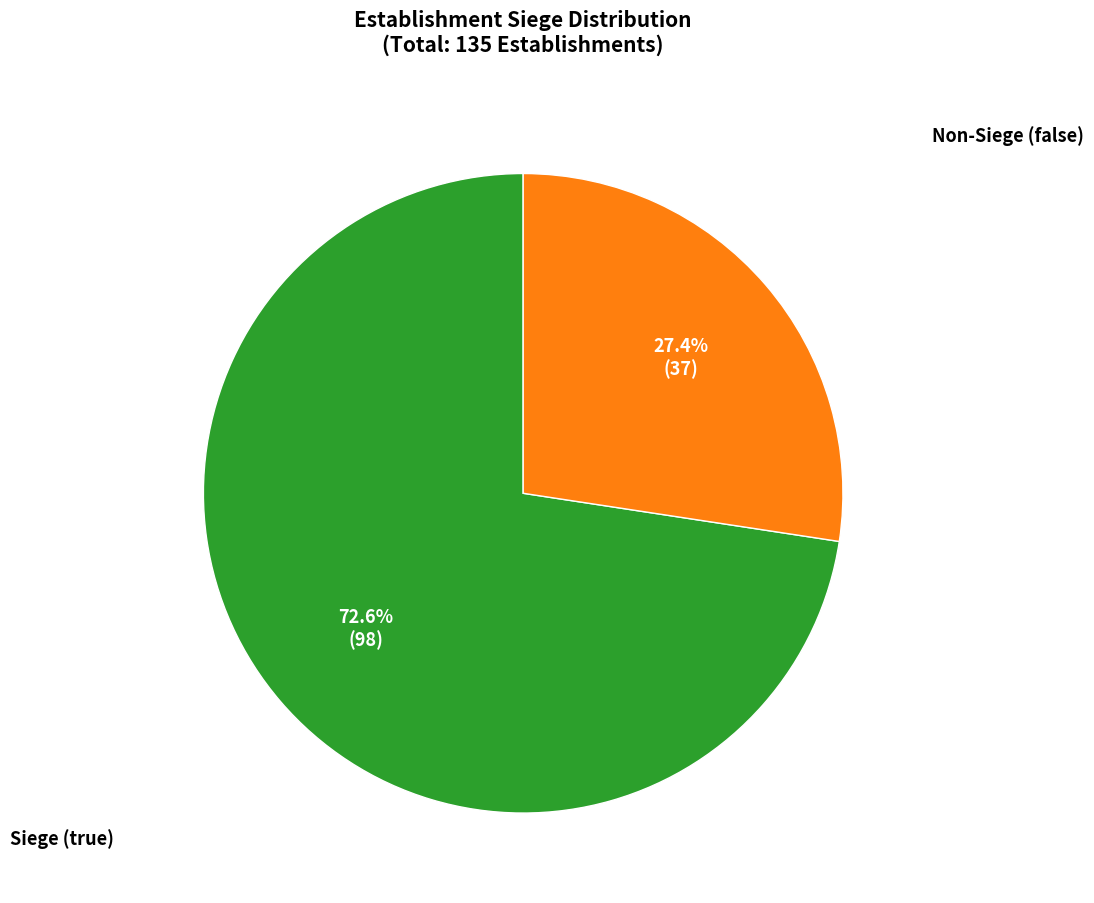

How many segments does this pie chart have?

2